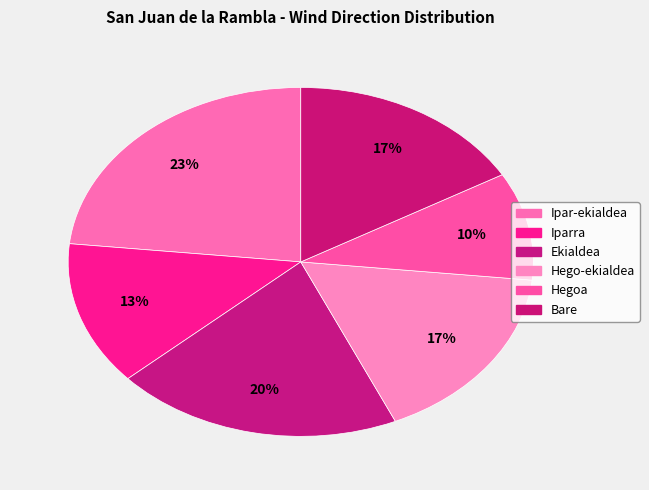

How many segments does this pie chart have?

6